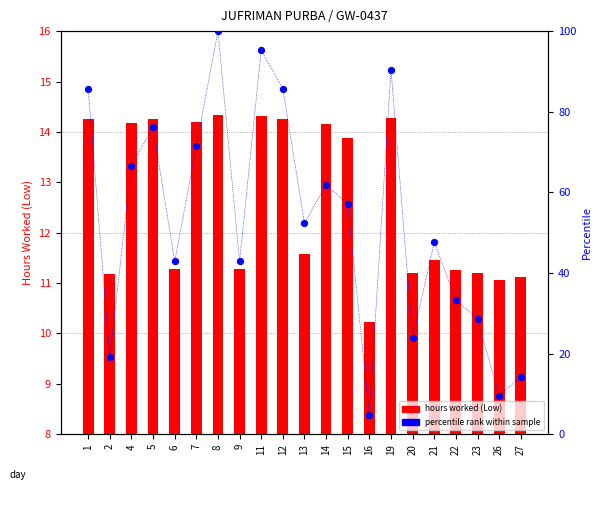

What is the total value across all series at 23?

39.8